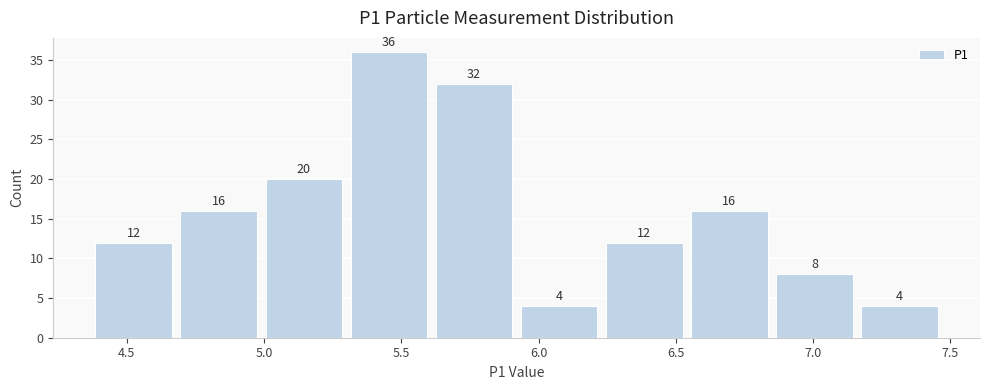

Reading left to right, transcribe this chart: for each bar, give the range it covers on the x-axis and its height. The bar edges are not printed on the chart, so give them approximately, as read against the axis.

4.37 to 4.68: 12
4.68 to 4.99: 16
4.99 to 5.30: 20
5.30 to 5.61: 36
5.61 to 5.92: 32
5.92 to 6.23: 4
6.23 to 6.54: 12
6.54 to 6.85: 16
6.85 to 7.16: 8
7.16 to 7.47: 4